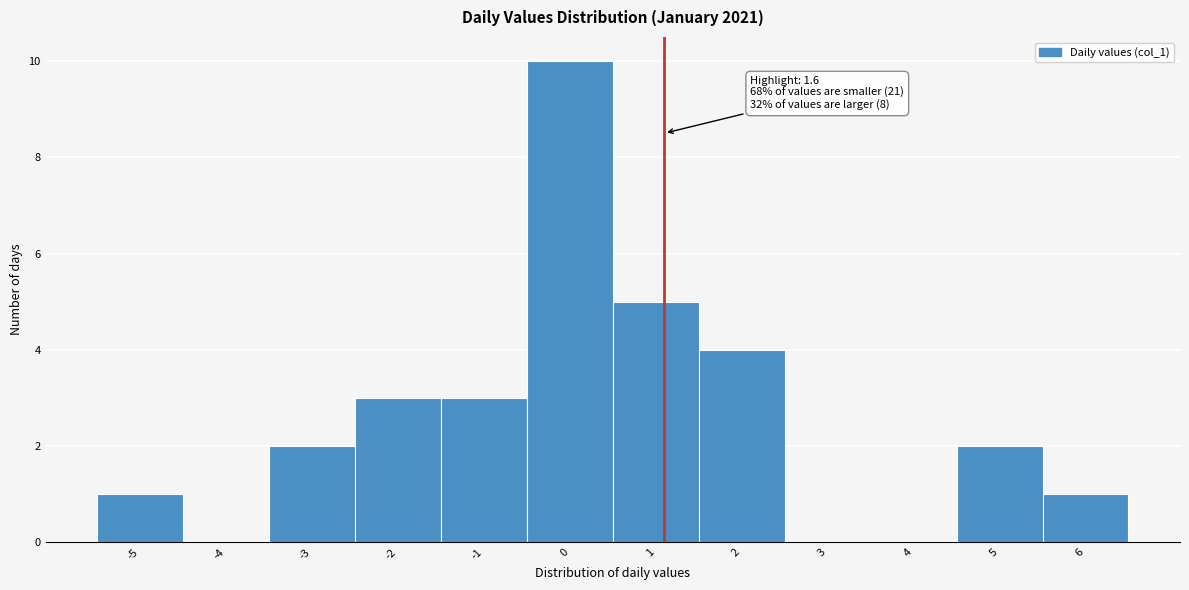

Reading left to right, list all the values displayed in this chart.

-5=1	-4=0	-3=2	-2=3	-1=3	0=10	1=5	2=4	3=0	4=0	5=2	6=1